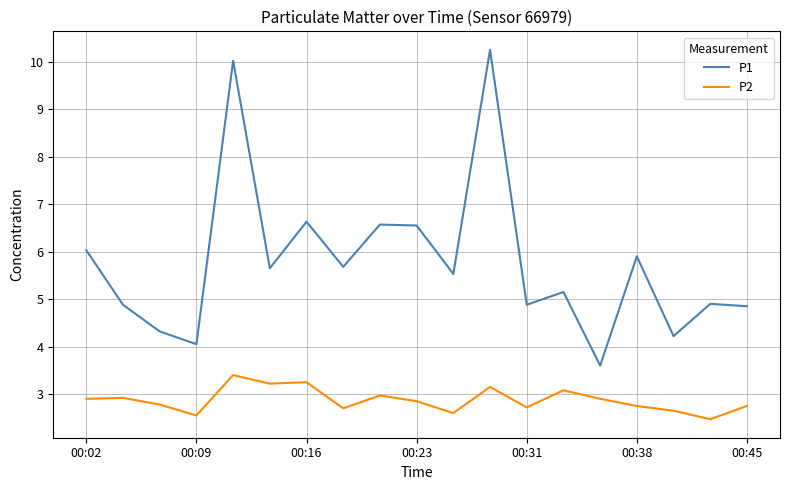

What is the smallest value displayed?

2.5